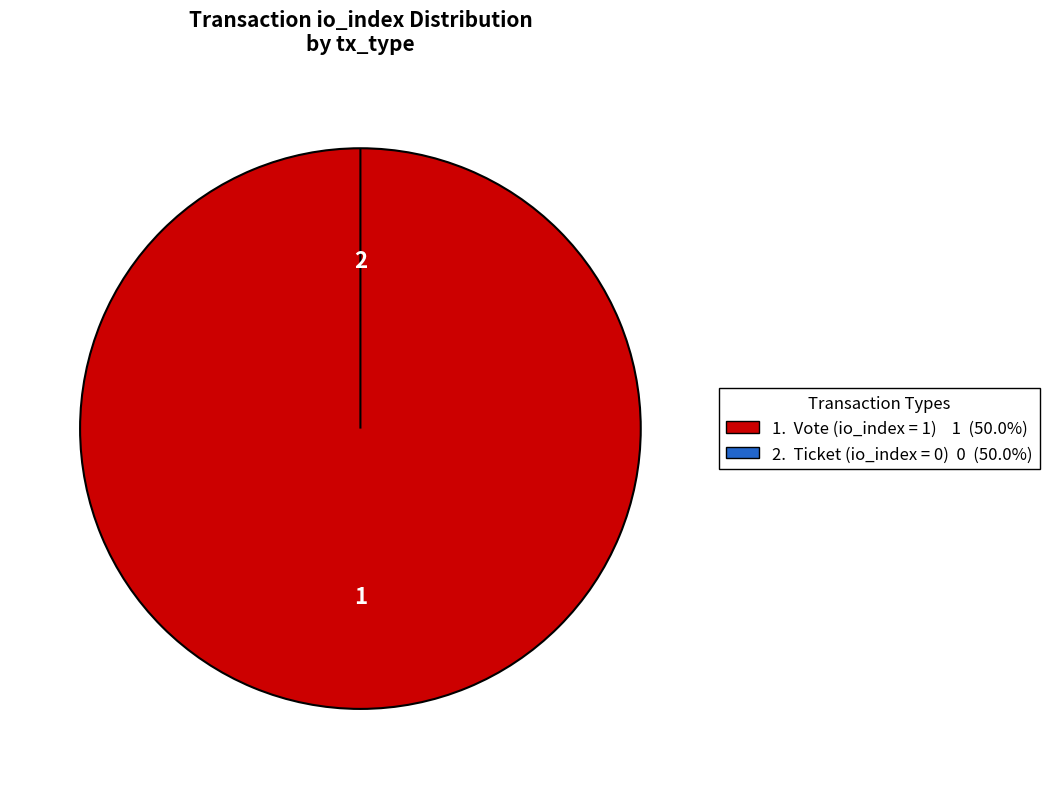

How many slices are in this pie chart?

2